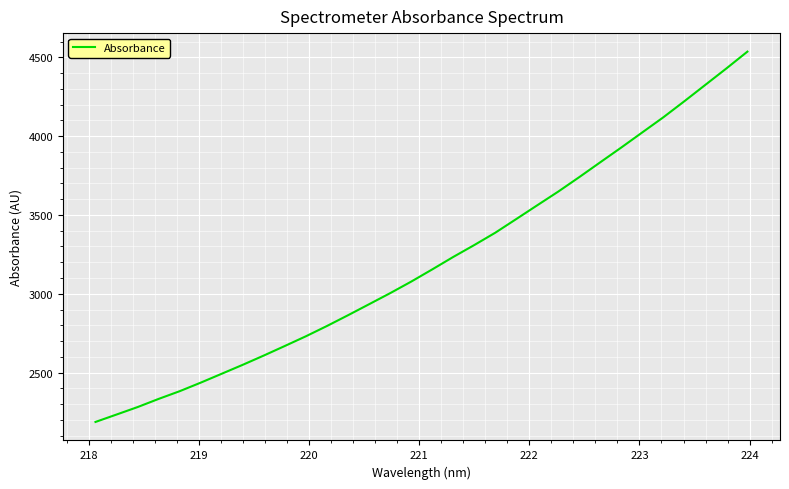

What is the smallest value displayed?

2186.8